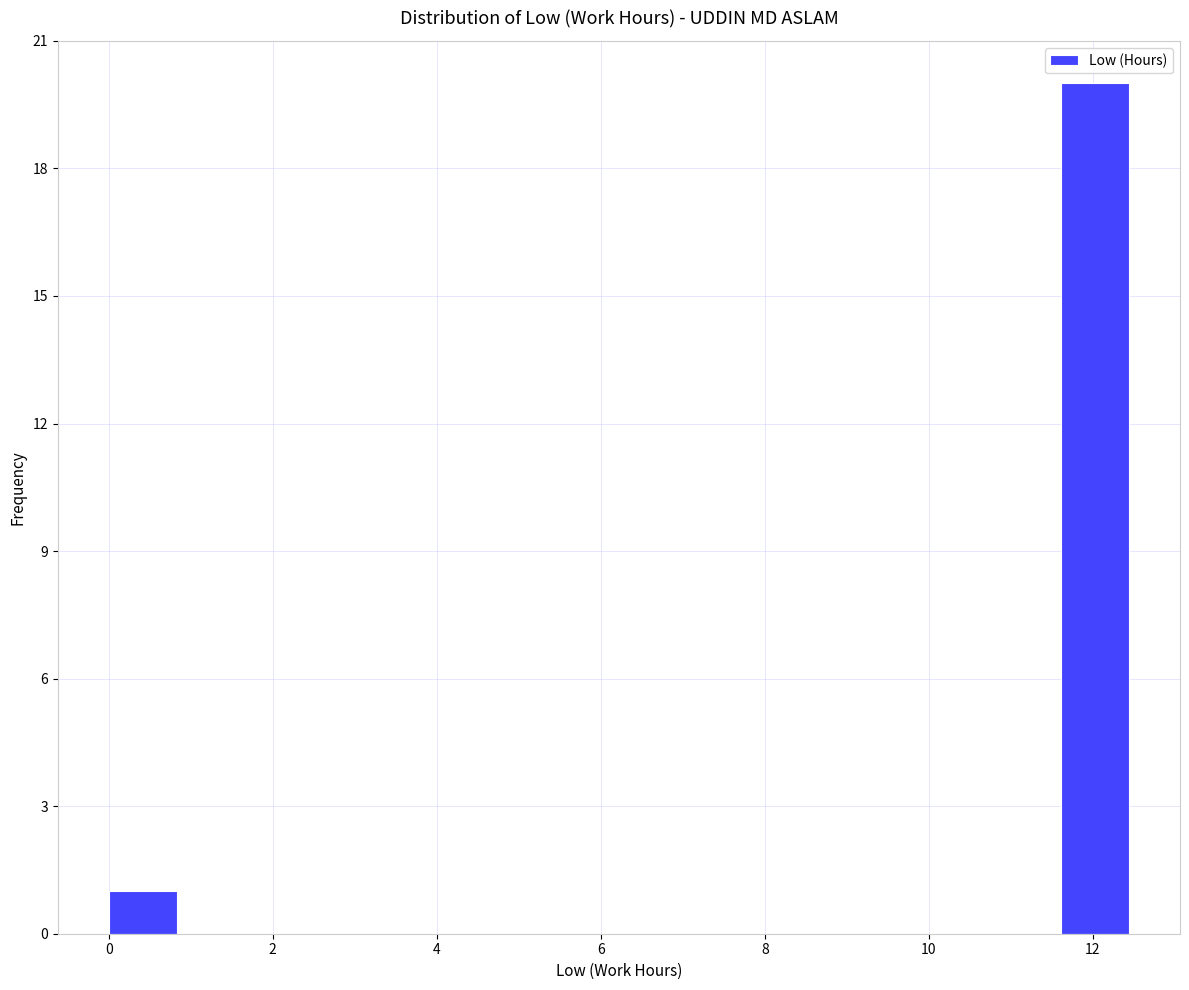

Reading left to right, transcribe this chart: for each bar, give the range it covers on the x-axis and its height. Neither the bar edges nor the heights are printed on the chart, so give them approximately, as read against the axes.

0.0 to 0.8: 1
0.8 to 1.6: 0
1.6 to 2.4: 0
2.4 to 3.4: 0
3.4 to 4.2: 0
4.2 to 5.0: 0
5.0 to 5.8: 0
5.8 to 6.6: 0
6.6 to 7.4: 0
7.4 to 8.2: 0
8.2 to 9.2: 0
9.2 to 10.0: 0
10.0 to 10.8: 0
10.8 to 11.6: 0
11.6 to 12.4: 20